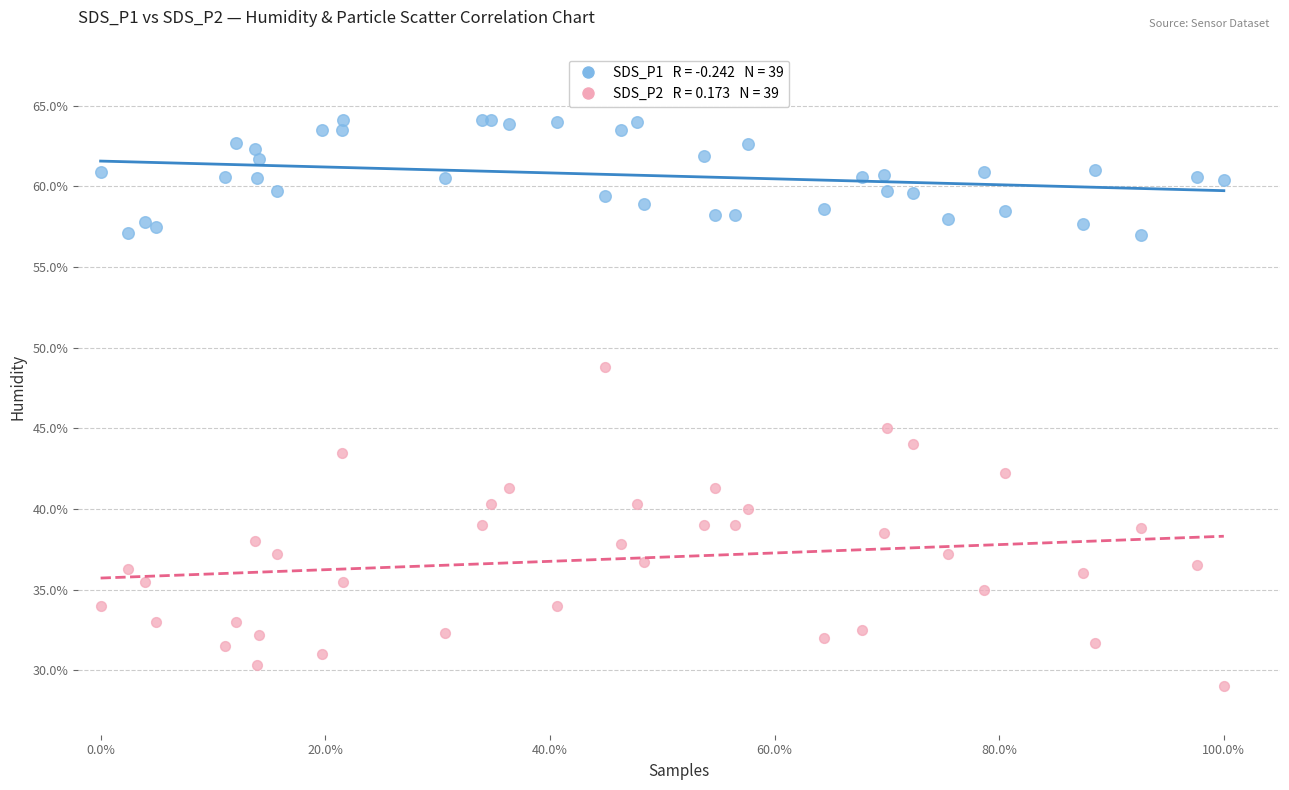

Across all series, what Y value is closest to 46?

45.0